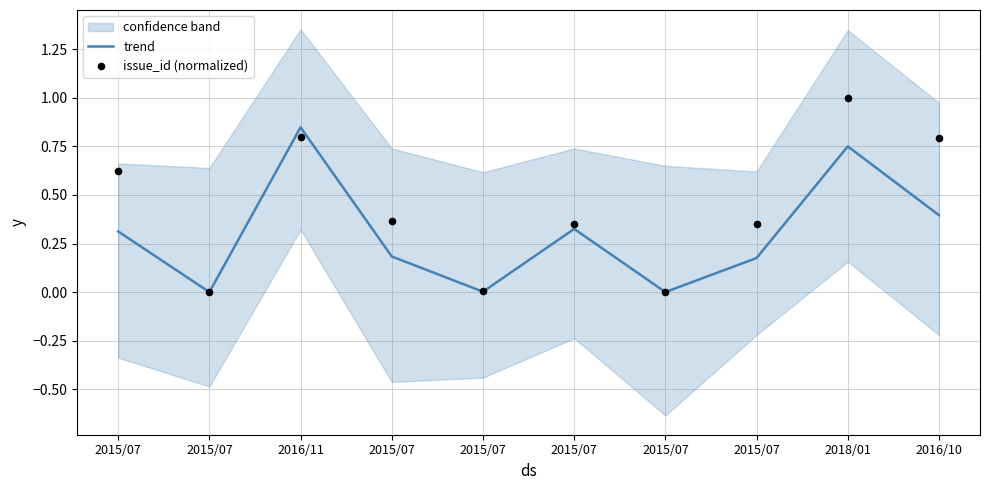

At which category is the sum across all series the highest?

2018/01